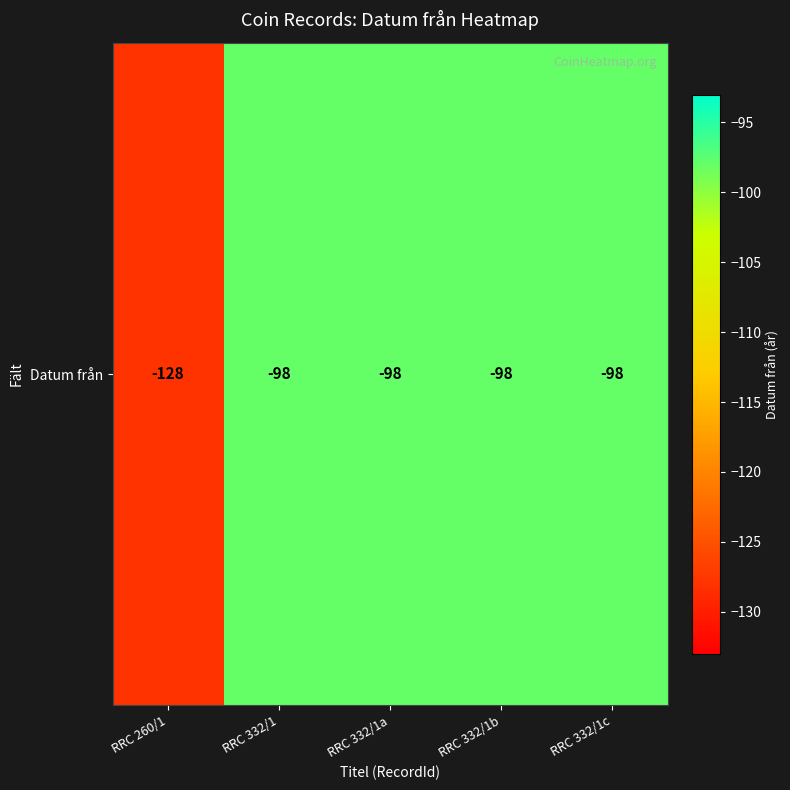

What is the change in value from RRC 260/1 to RRC 332/1a?

+30